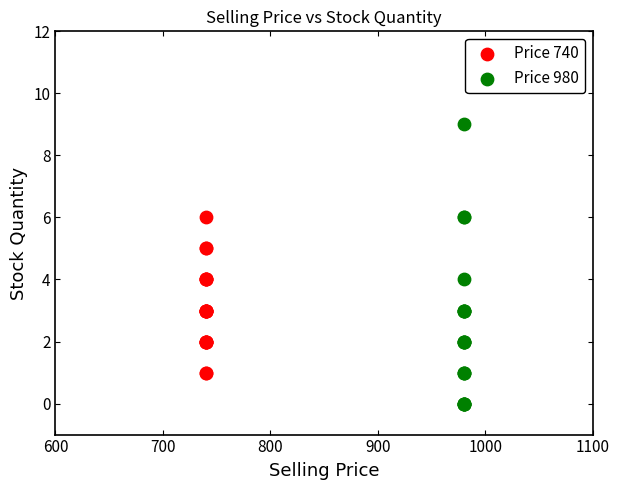

Which series has the largest Y range (max minus min)?

Price 980